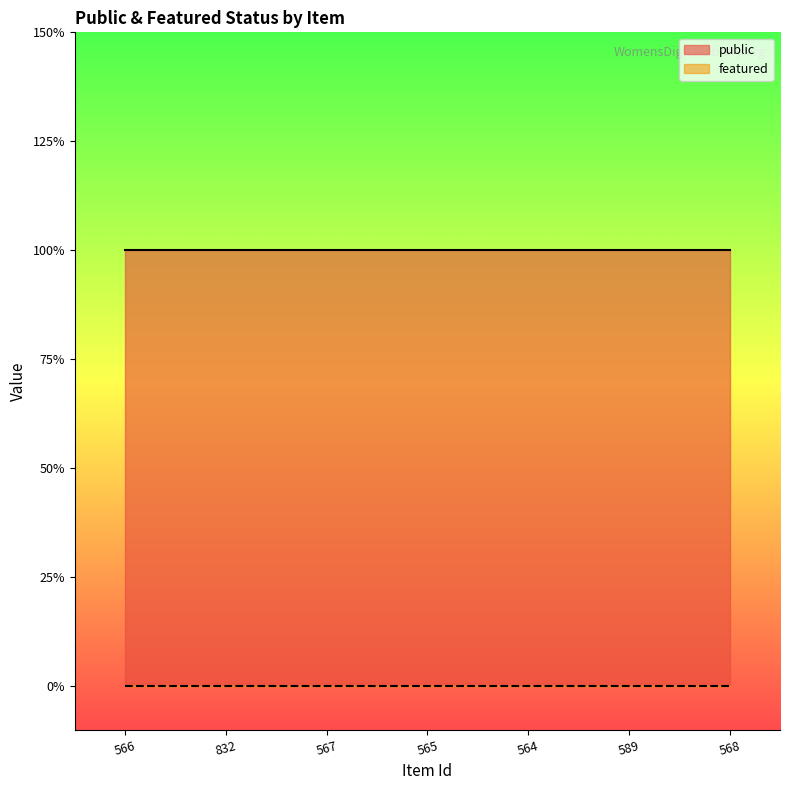

True or false: public and featured intersect in this chart.

False